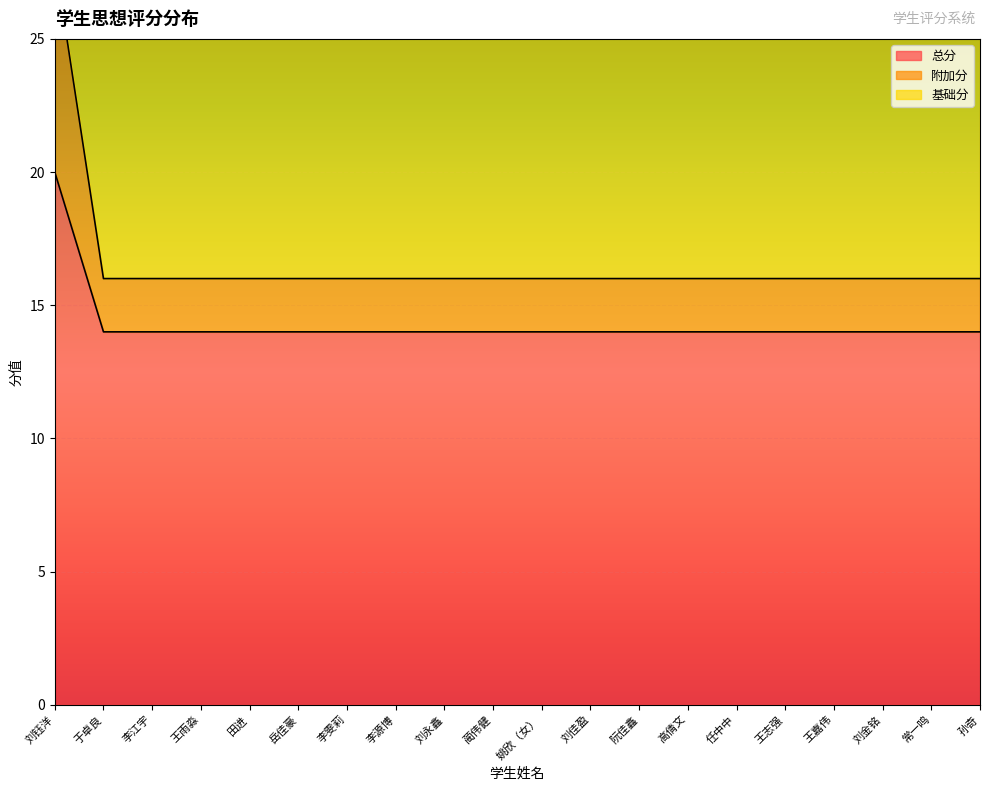

What is the approximate value of 总分 at 姚欣（女）?

14